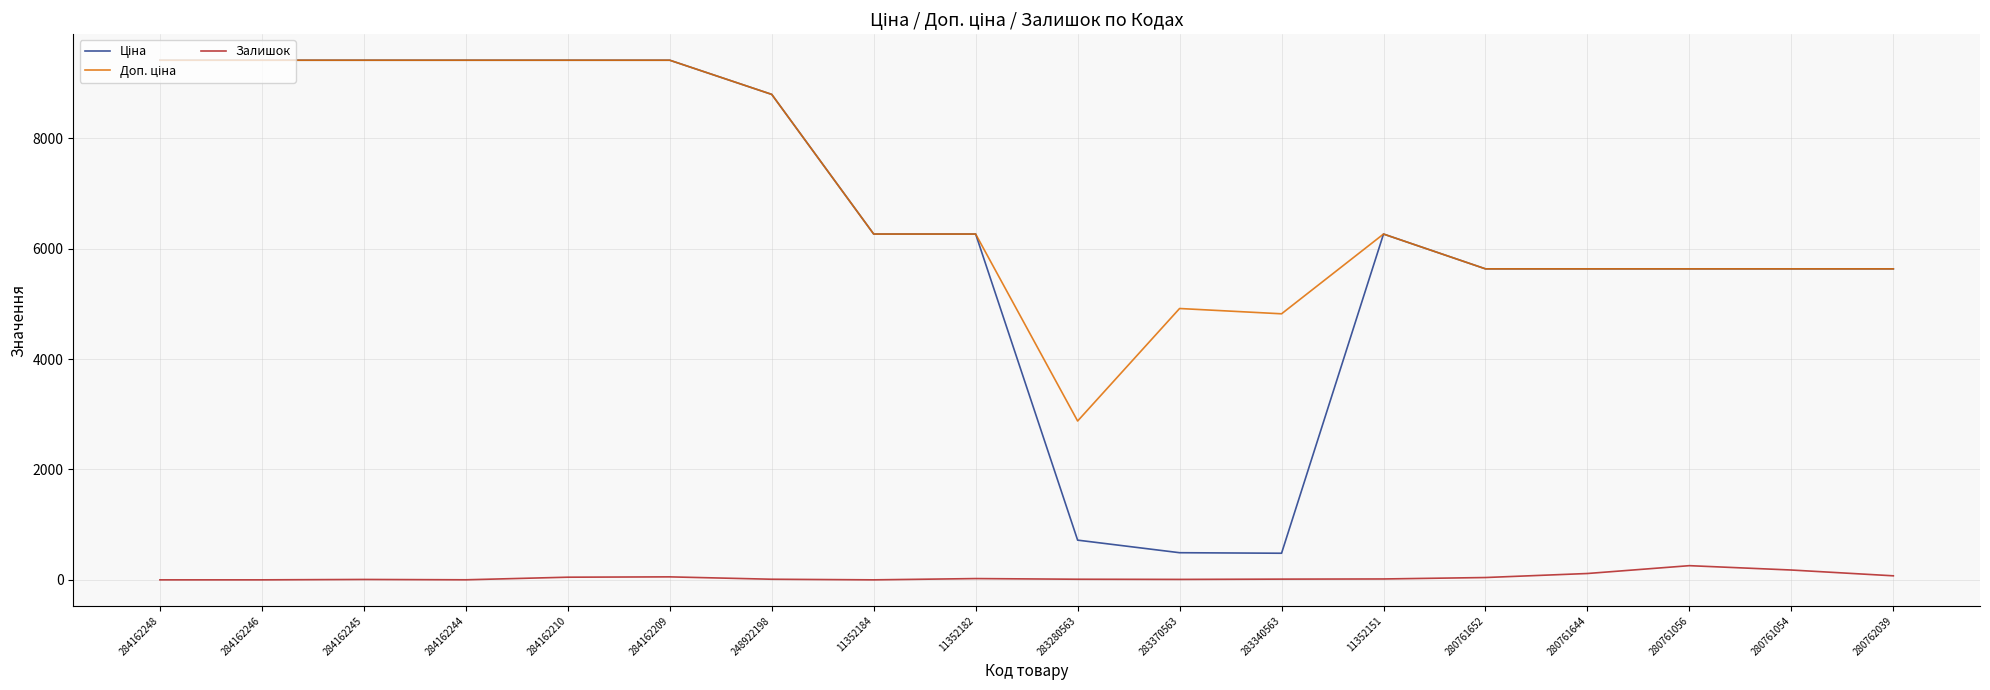

How many lines are shown in the chart?

3